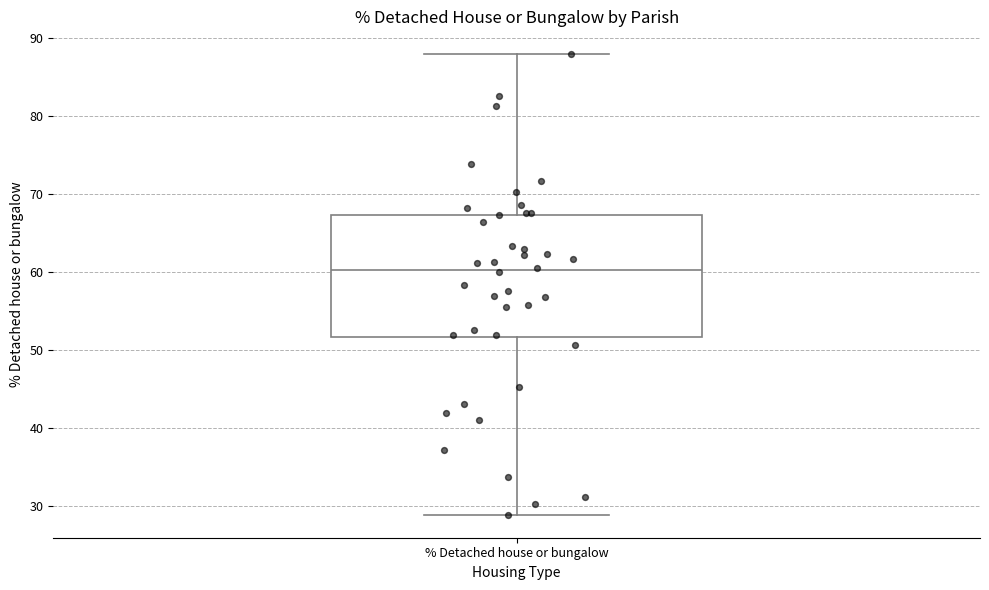

Read this box plot against the y-axis: the position of the median line, the range covered by the box, and the ends of both whiskers. The values are not printed on the chart, so give them approximately, as read against the axis.

median 60, box 52 to 67, whiskers 29 to 88